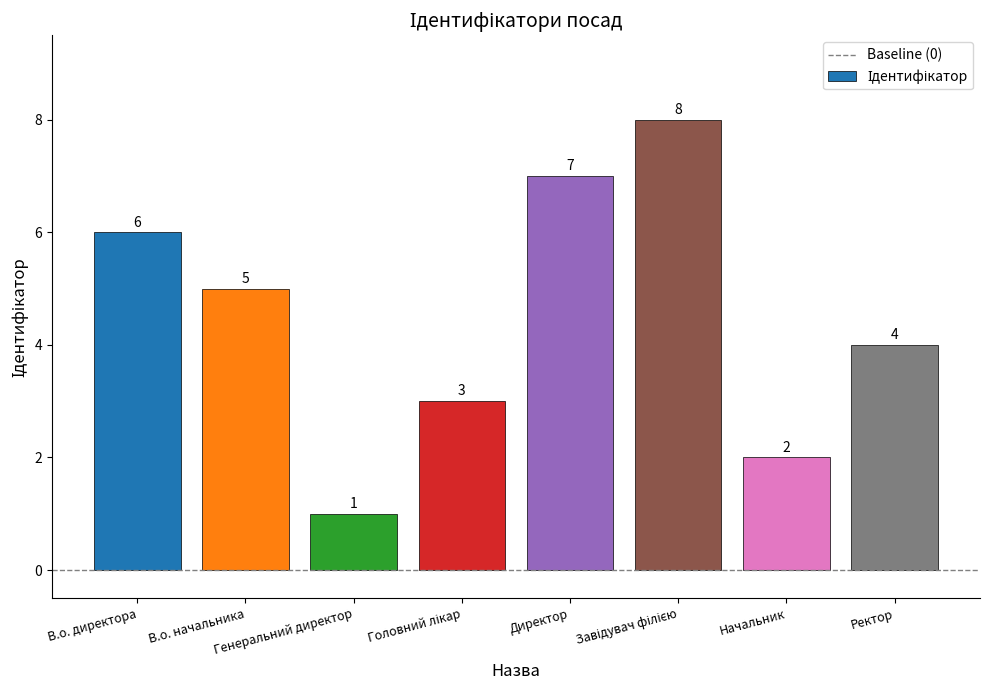

What is the sum of all values?

36